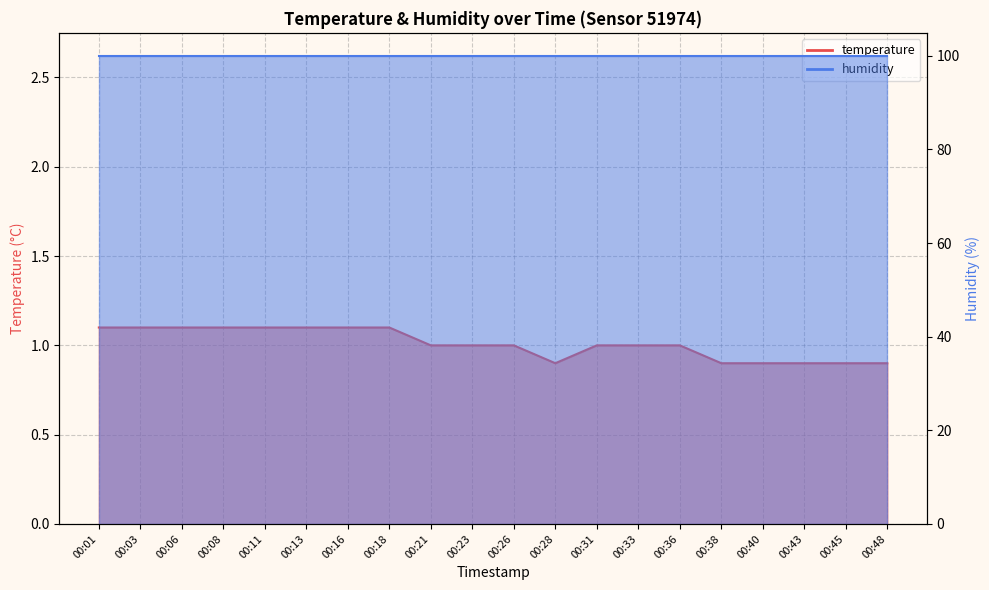

What is the approximate value at 00:48?

0.9